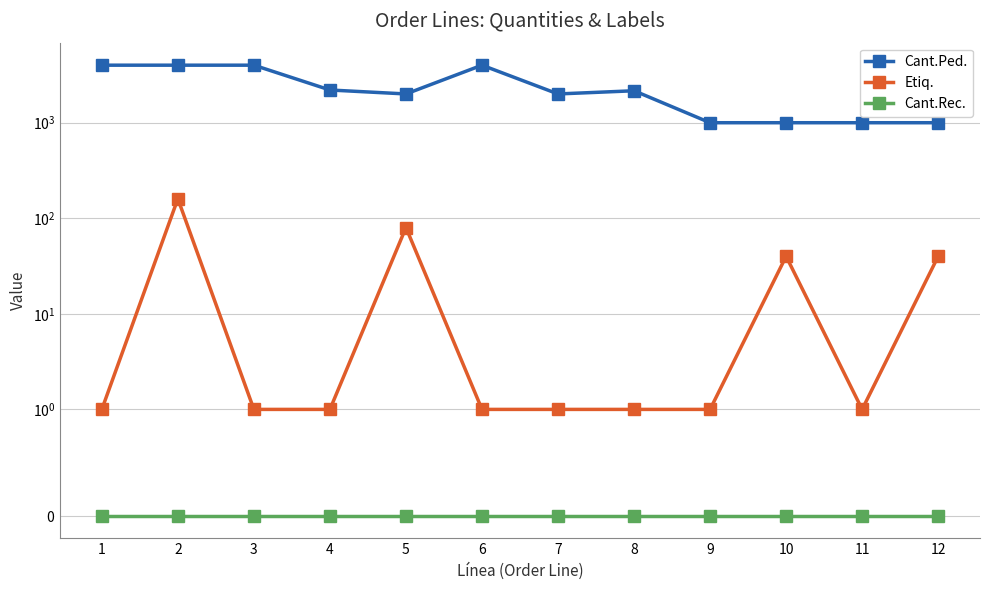

At how many categories does at least one series exceed 2796?

4